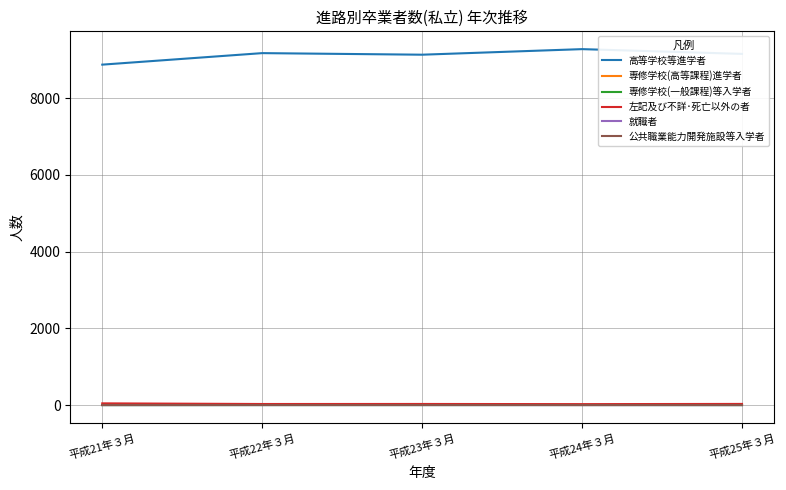

What is the maximum value shown in the chart?

9274